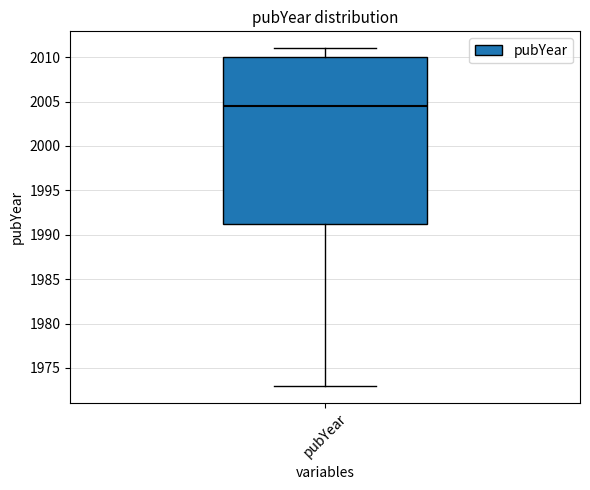

Where does the upper whisker of the box for pubYear end on the y-axis? The values are not printed on the chart, so give them approximately, as read against the axis.

2011.0